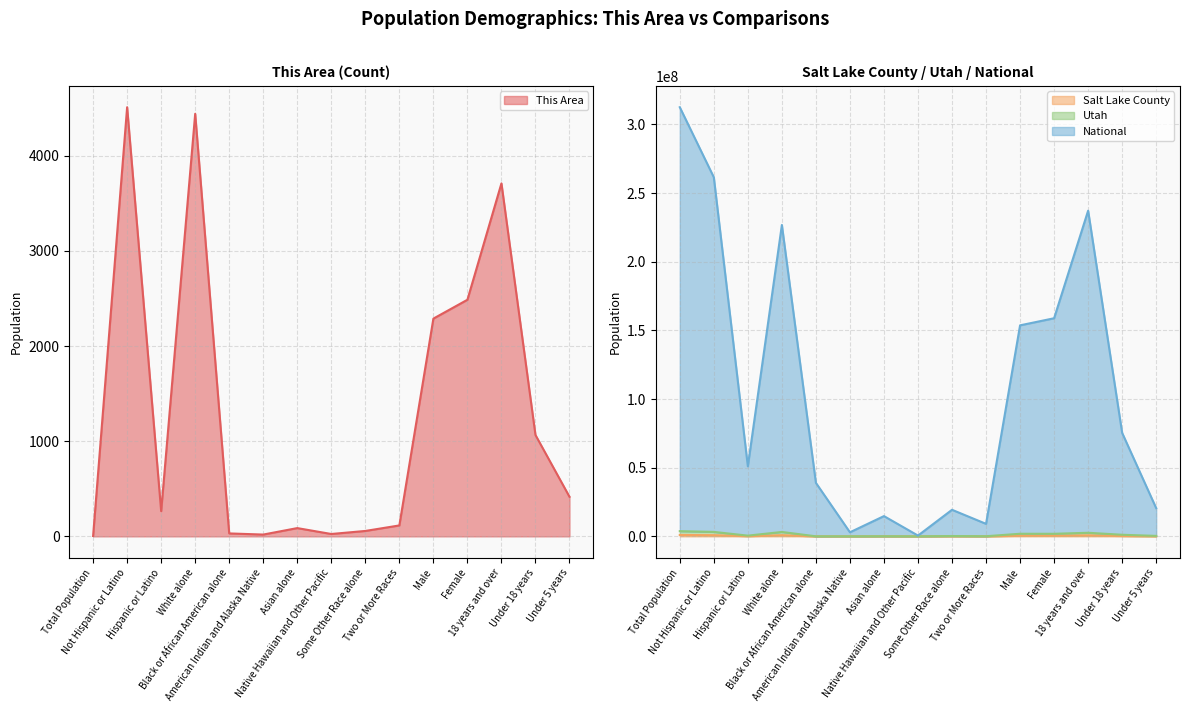

Where is the first local minimum for This Area?

Hispanic or Latino